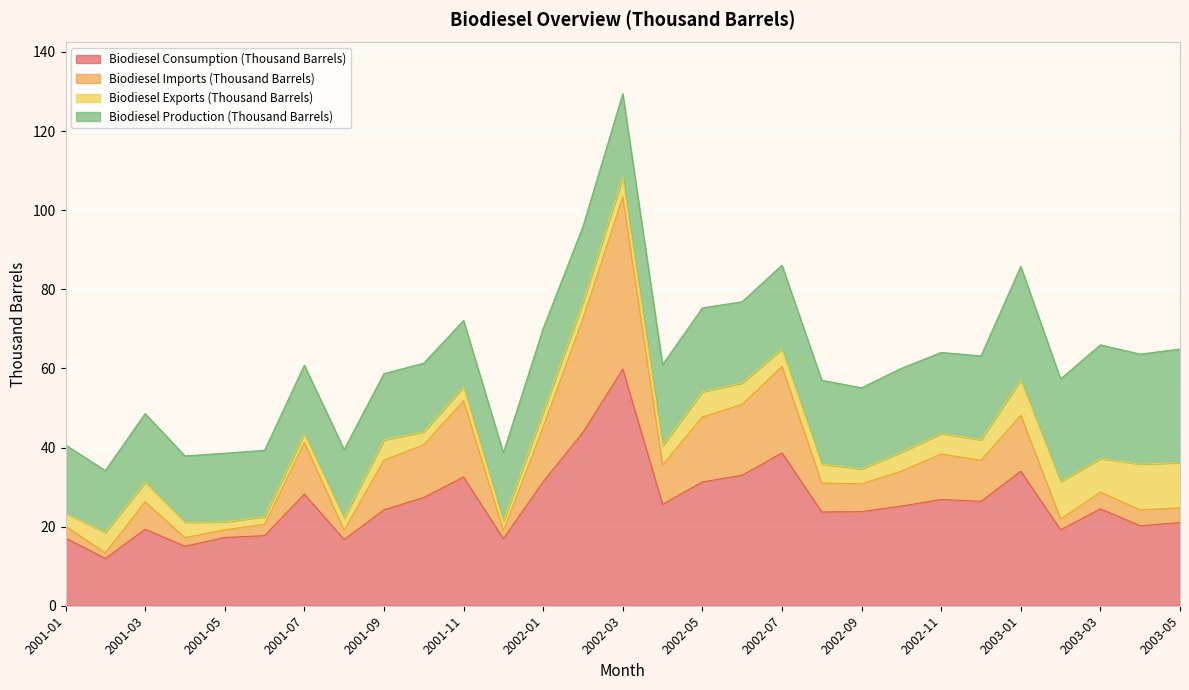

At which label does Biodiesel Consumption (Thousand Barrels) reach its peak?

2002-03